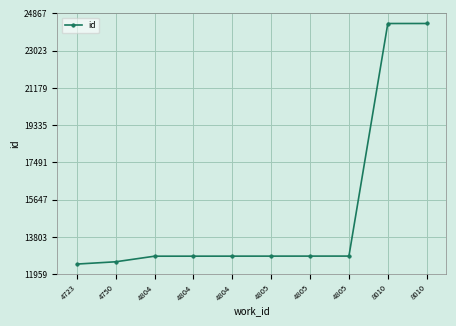

What is the ratio of the value at 4804 to the value at 8010?

0.5